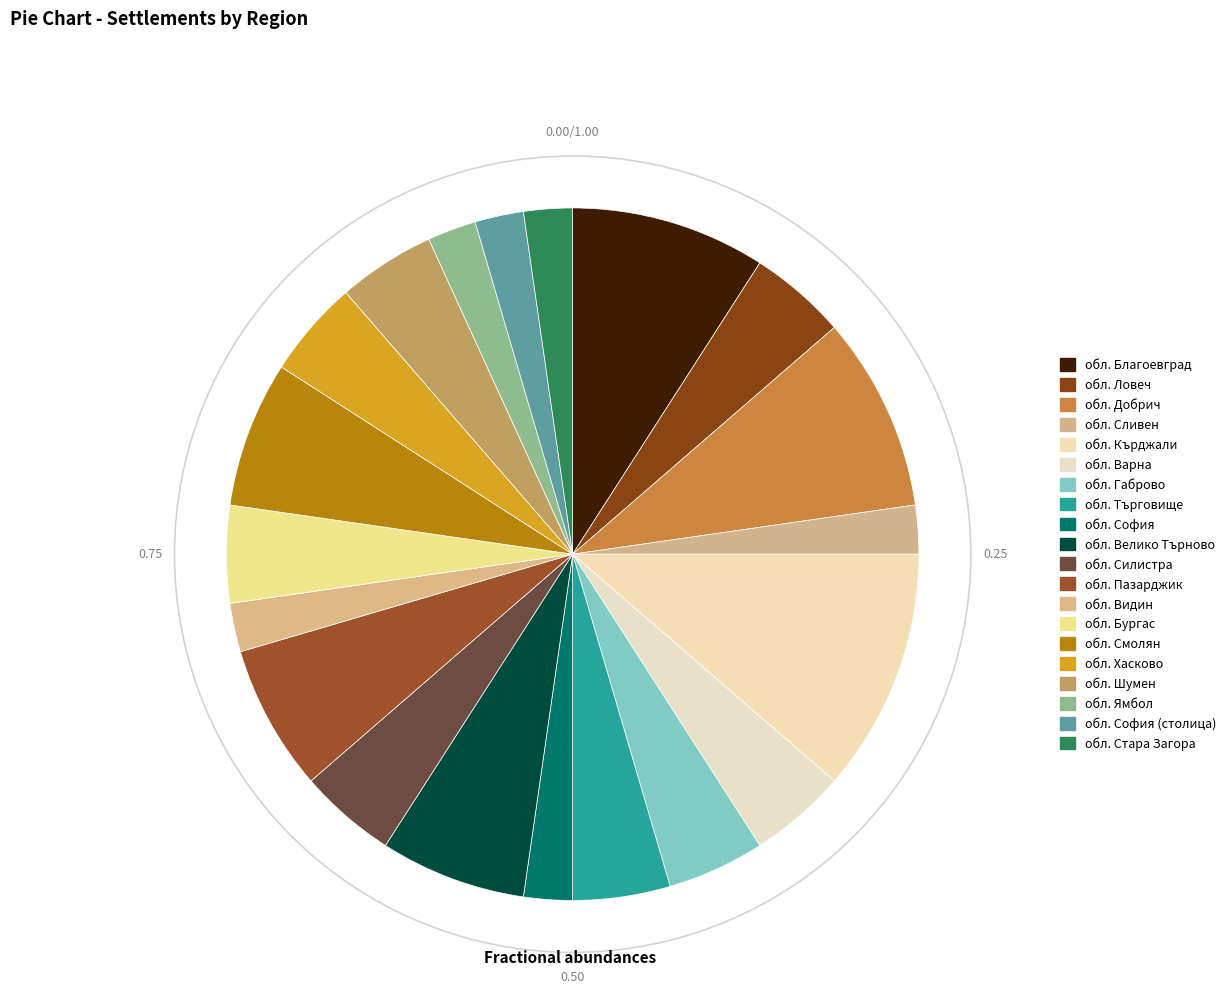

Do обл. Силистра and обл. Пазарджик together represent more than half of the pie?

No